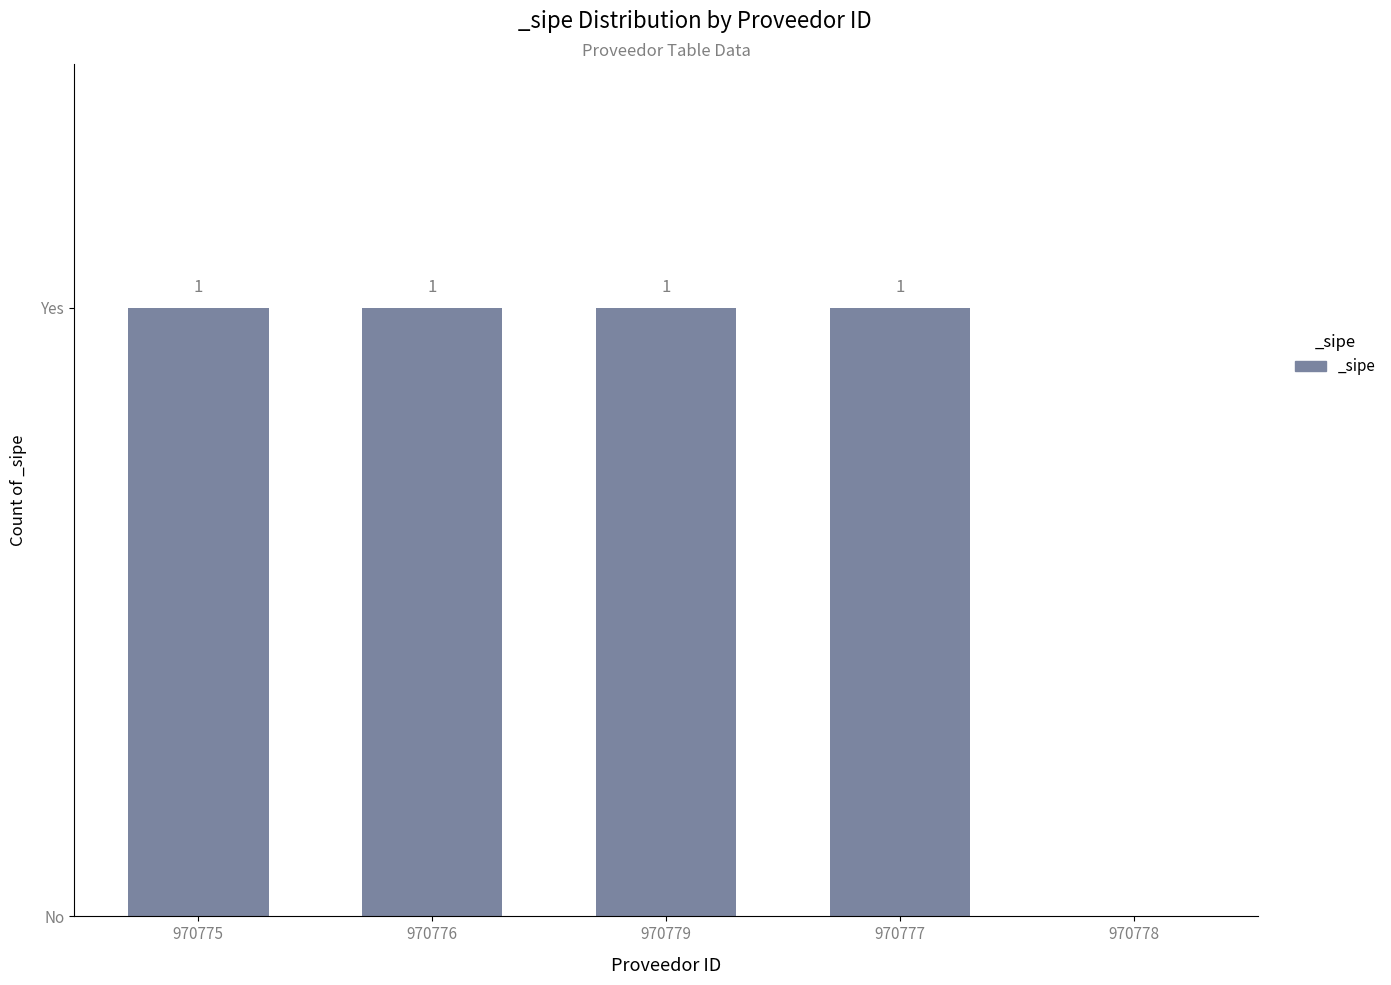

Reading left to right, transcribe all the data shown in this chart.

970775=1	970776=1	970779=1	970777=1	970778=0